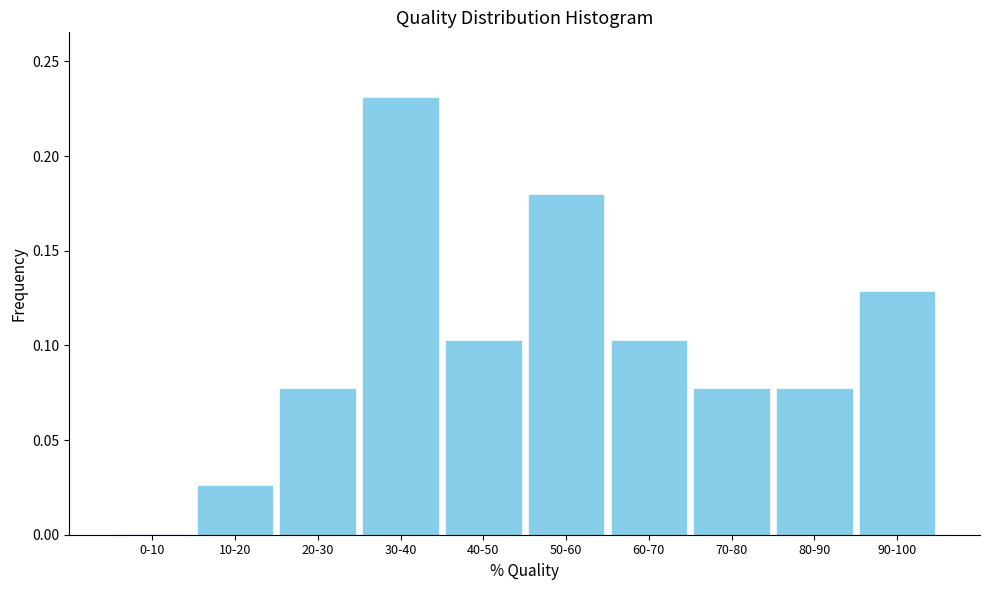

At which category does the chart reach its peak across all series?

30-40